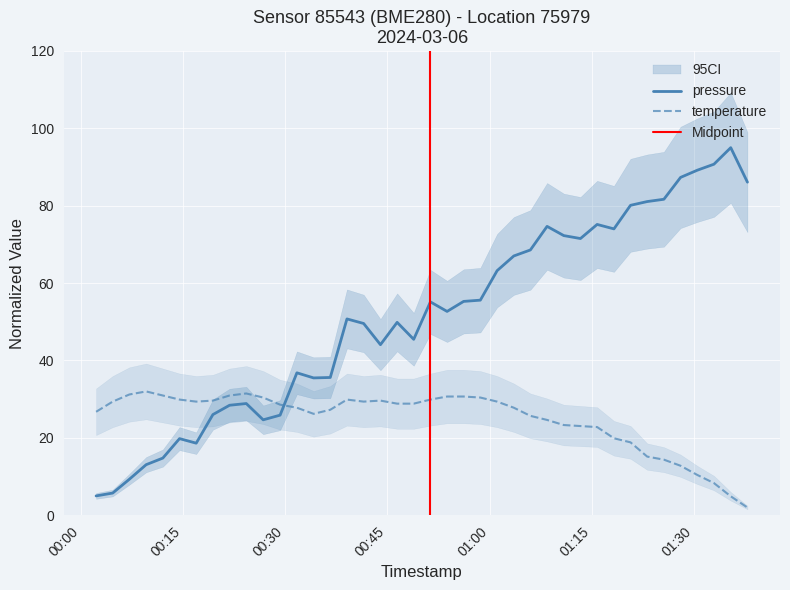

Reading right to left, transcribe all the data shown in this chart.

pressure: 2024-03-06T01:37:51=86.1	2024-03-06T01:35:24=95.0	2024-03-06T01:32:56=90.7	2024-03-06T01:30:29=89.2	2024-03-06T01:28:02=87.3	2024-03-06T01:25:35=81.7	2024-03-06T01:23:08=81.1	2024-03-06T01:20:41=80.1	2024-03-06T01:18:15=74.0	2024-03-06T01:15:47=75.2	2024-03-06T01:13:20=71.5	2024-03-06T01:10:53=72.3	2024-03-06T01:08:26=74.7	2024-03-06T01:05:59=68.6	2024-03-06T01:03:33=67.0	2024-03-06T01:01:06=63.2	2024-03-06T00:58:38=55.6	2024-03-06T00:56:11=55.3	2024-03-06T00:53:45=52.7	2024-03-06T00:51:18=55.1	2024-03-06T00:48:51=45.5	2024-03-06T00:46:25=49.9	2024-03-06T00:43:58=44.1	2024-03-06T00:41:30=49.6	2024-03-06T00:39:03=50.7	2024-03-06T00:36:36=35.6	2024-03-06T00:34:09=35.5	2024-03-06T00:31:42=36.8	2024-03-06T00:29:14=25.9	2024-03-06T00:26:45=24.7	2024-03-06T00:24:16=28.9	2024-03-06T00:21:49=28.4	2024-03-06T00:19:22=26.0	2024-03-06T00:16:55=18.6	2024-03-06T00:14:28=19.8	2024-03-06T00:12:01=14.8	2024-03-06T00:09:34=13.1	2024-03-06T00:07:06=9.3	2024-03-06T00:04:39=5.7	2024-03-06T00:02:13=5.0
temperature: 2024-03-06T01:37:51=2.0	2024-03-06T01:35:24=4.9	2024-03-06T01:32:56=8.3	2024-03-06T01:30:29=10.4	2024-03-06T01:28:02=12.8	2024-03-06T01:25:35=14.4	2024-03-06T01:23:08=15.2	2024-03-06T01:20:41=18.8	2024-03-06T01:18:15=19.9	2024-03-06T01:15:47=22.8	2024-03-06T01:13:20=23.1	2024-03-06T01:10:53=23.3	2024-03-06T01:08:26=24.6	2024-03-06T01:05:59=25.7	2024-03-06T01:03:33=27.8	2024-03-06T01:01:06=29.4	2024-03-06T00:58:38=30.4	2024-03-06T00:56:11=30.7	2024-03-06T00:53:45=30.7	2024-03-06T00:51:18=29.9	2024-03-06T00:48:51=28.8	2024-03-06T00:46:25=28.8	2024-03-06T00:43:58=29.6	2024-03-06T00:41:30=29.4	2024-03-06T00:39:03=29.9	2024-03-06T00:36:36=27.3	2024-03-06T00:34:09=26.2	2024-03-06T00:31:42=27.8	2024-03-06T00:29:14=28.6	2024-03-06T00:26:45=30.4	2024-03-06T00:24:16=31.5	2024-03-06T00:21:49=30.9	2024-03-06T00:19:22=29.6	2024-03-06T00:16:55=29.4	2024-03-06T00:14:28=29.9	2024-03-06T00:12:01=30.9	2024-03-06T00:09:34=32.0	2024-03-06T00:07:06=31.2	2024-03-06T00:04:39=29.4	2024-03-06T00:02:13=26.7